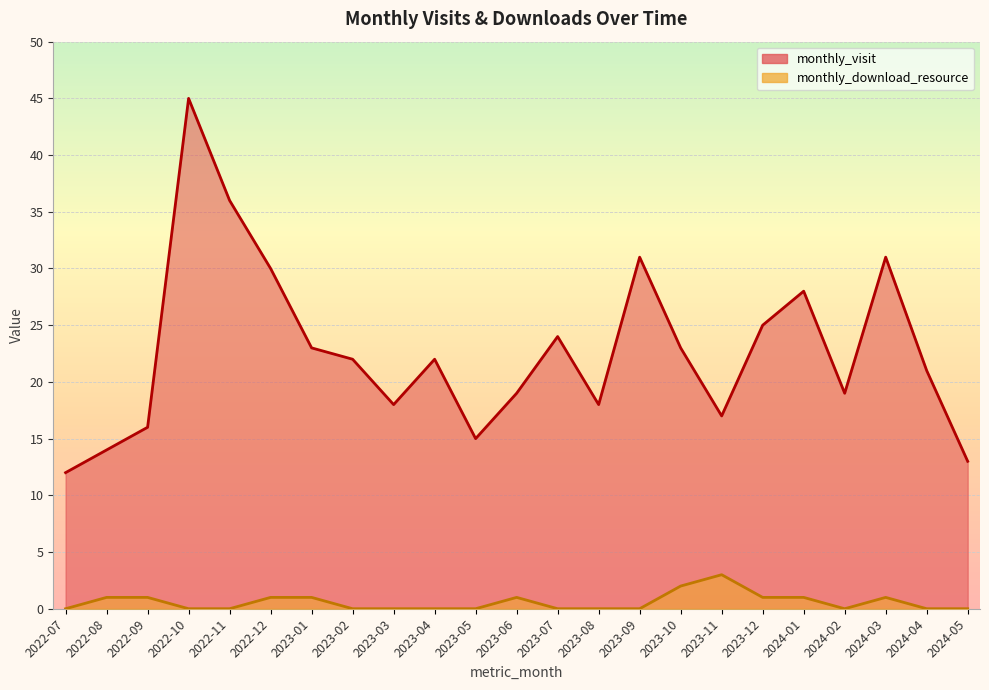

What is the label of the 1st point from the right?

2024-05